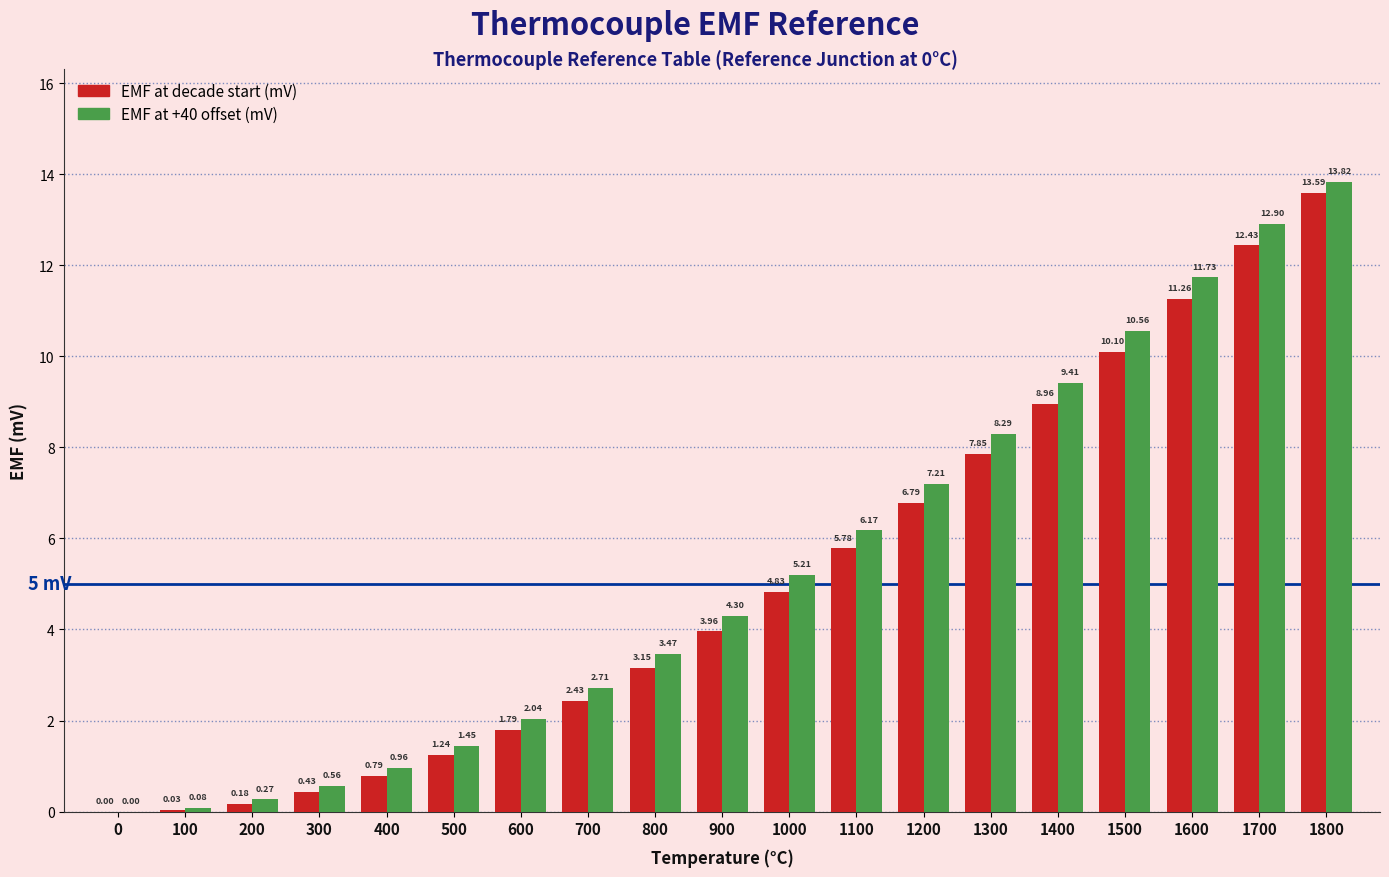

What is the sum of all EMF at decade start (mV) values?

95.6